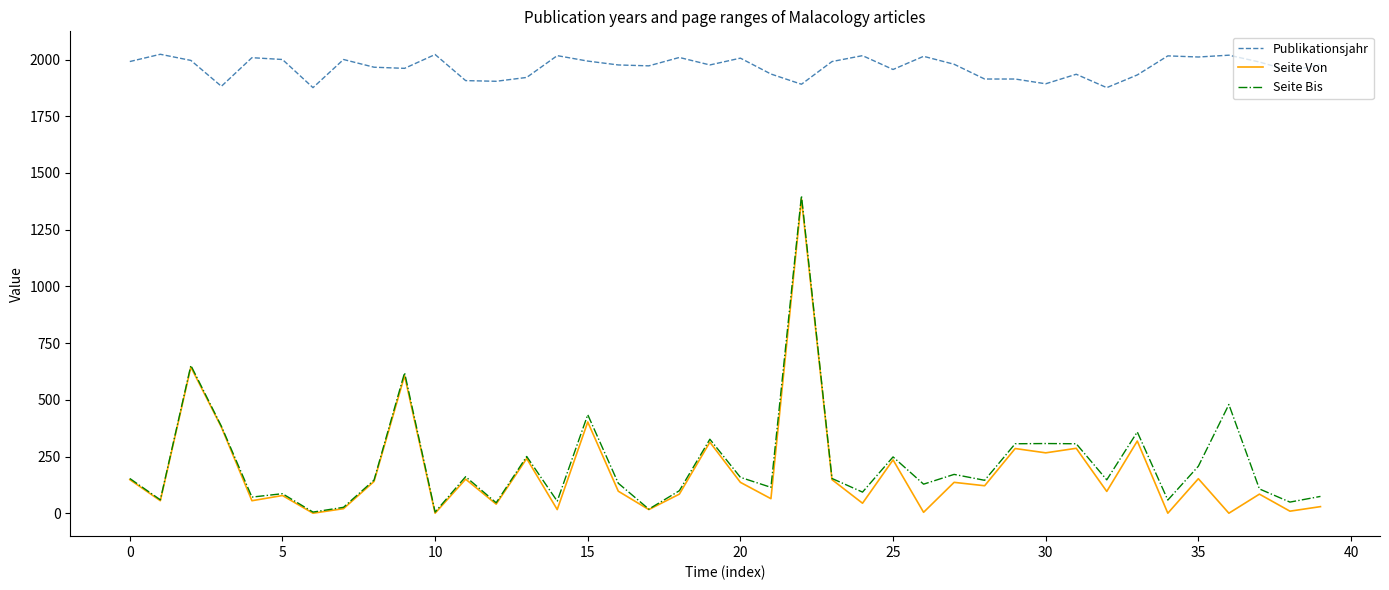

Which series has the largest total across all categories?

Publikationsjahr